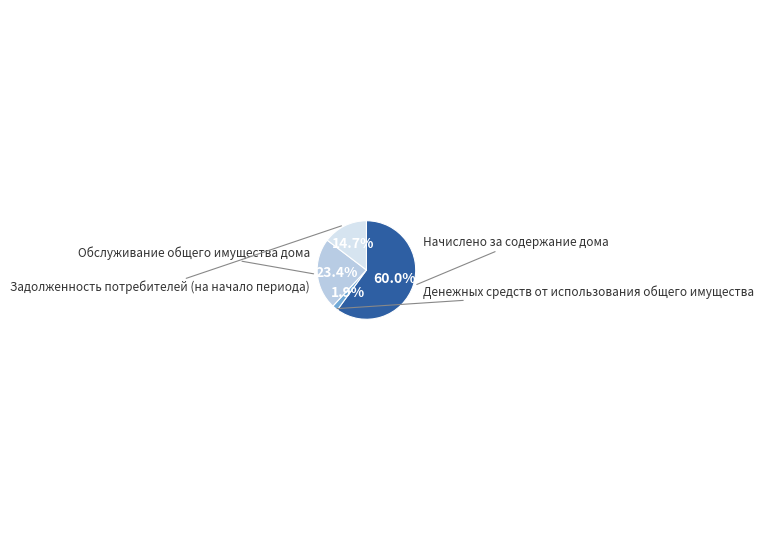

Is there a majority slice in this chart?

Yes